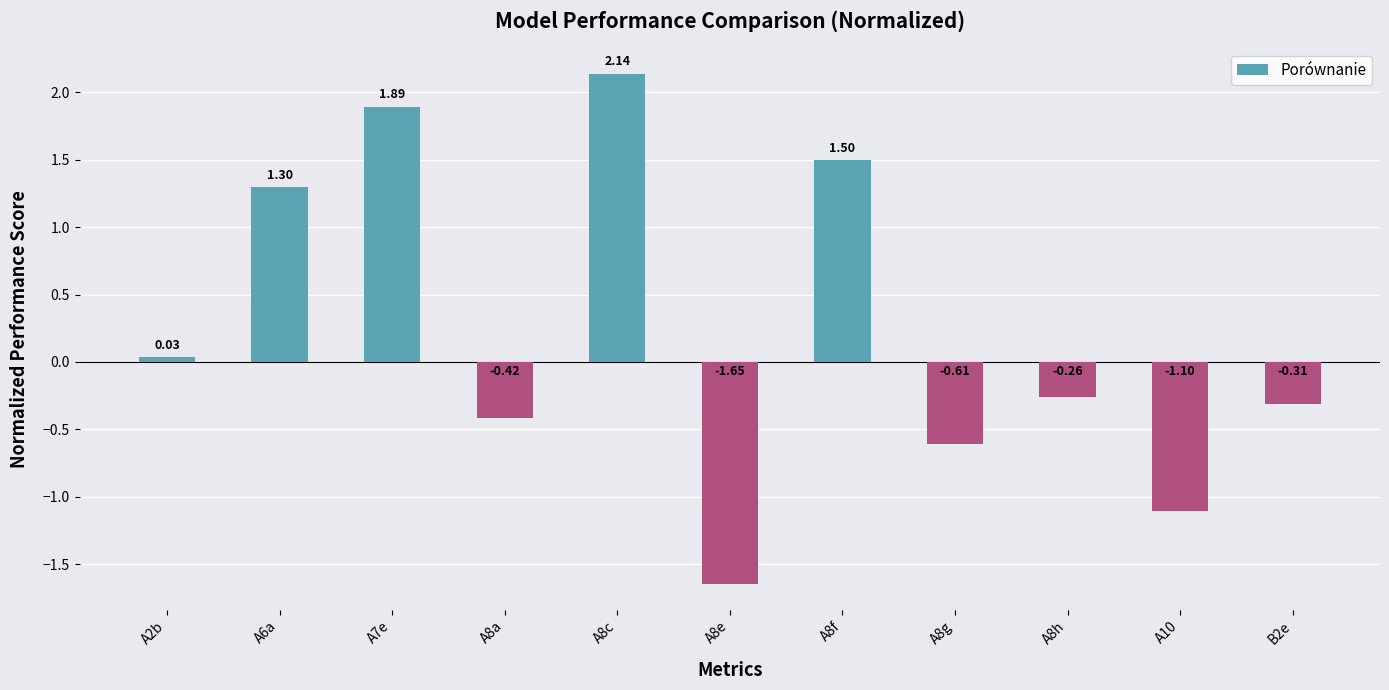

List the labels in order of value, smallest first.

A8e, A10, A8g, A8a, B2e, A8h, A2b, A6a, A8f, A7e, A8c